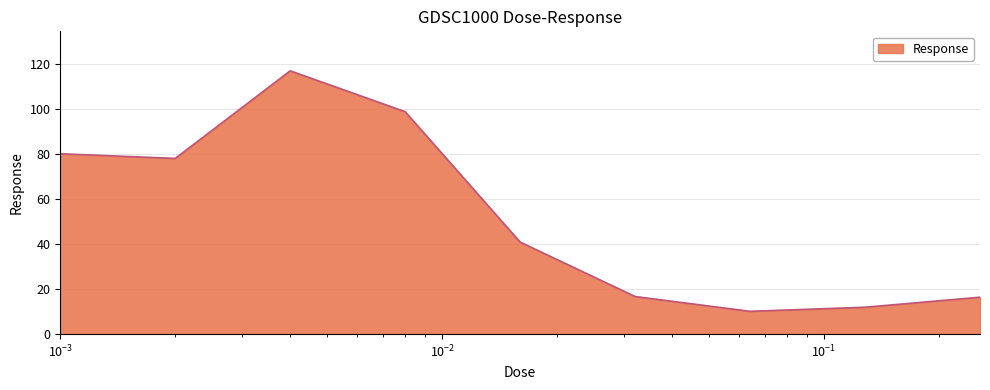

What is the greatest value displayed?

116.8